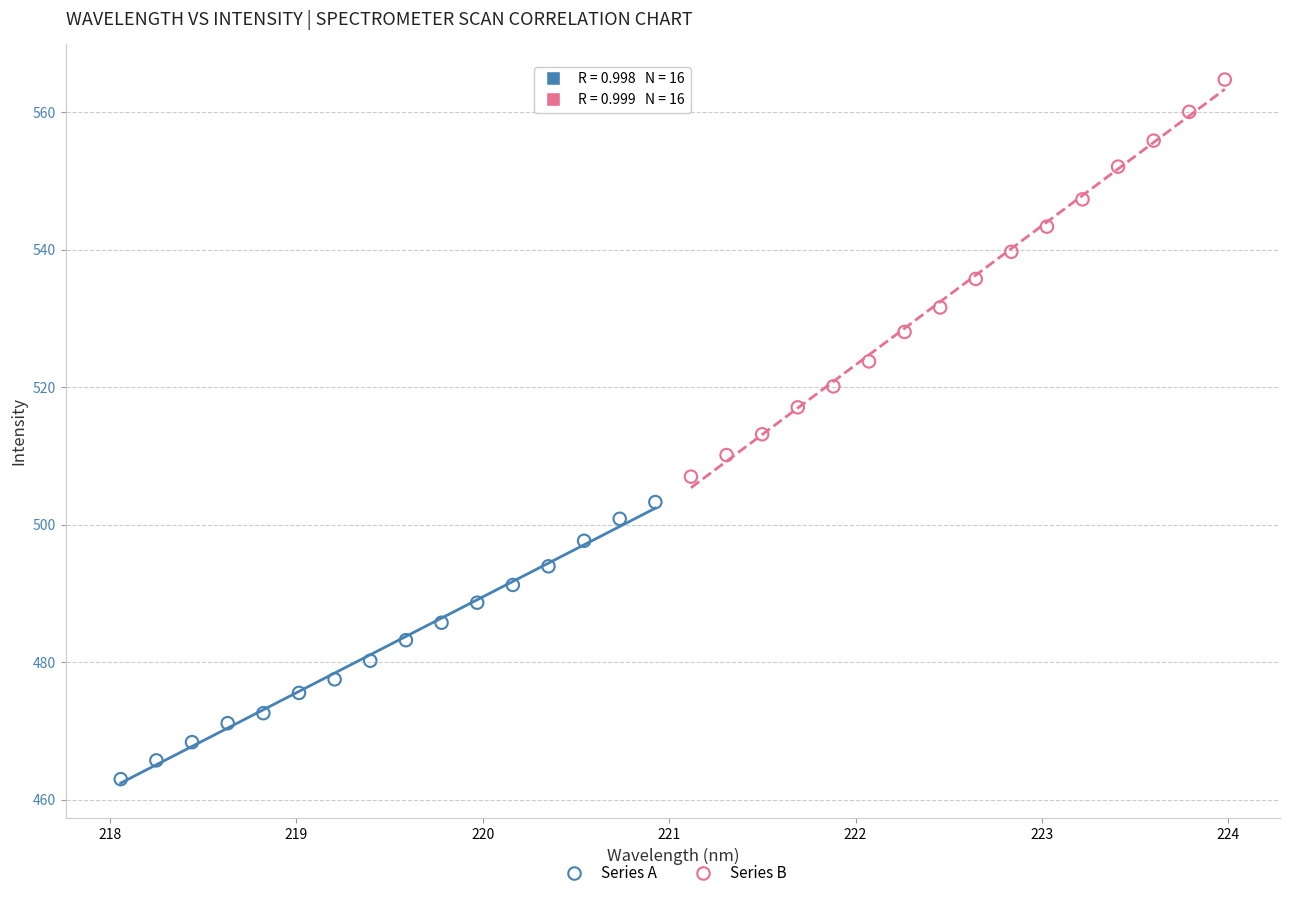

Which series reaches the minimum Y coordinate?

Series A